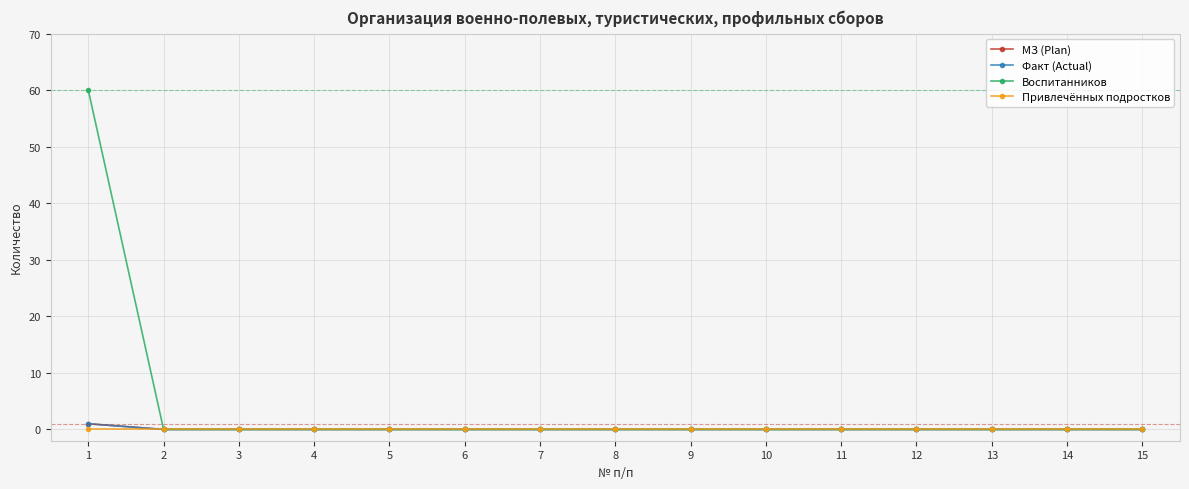

Does the chart have visible grid lines?

Yes